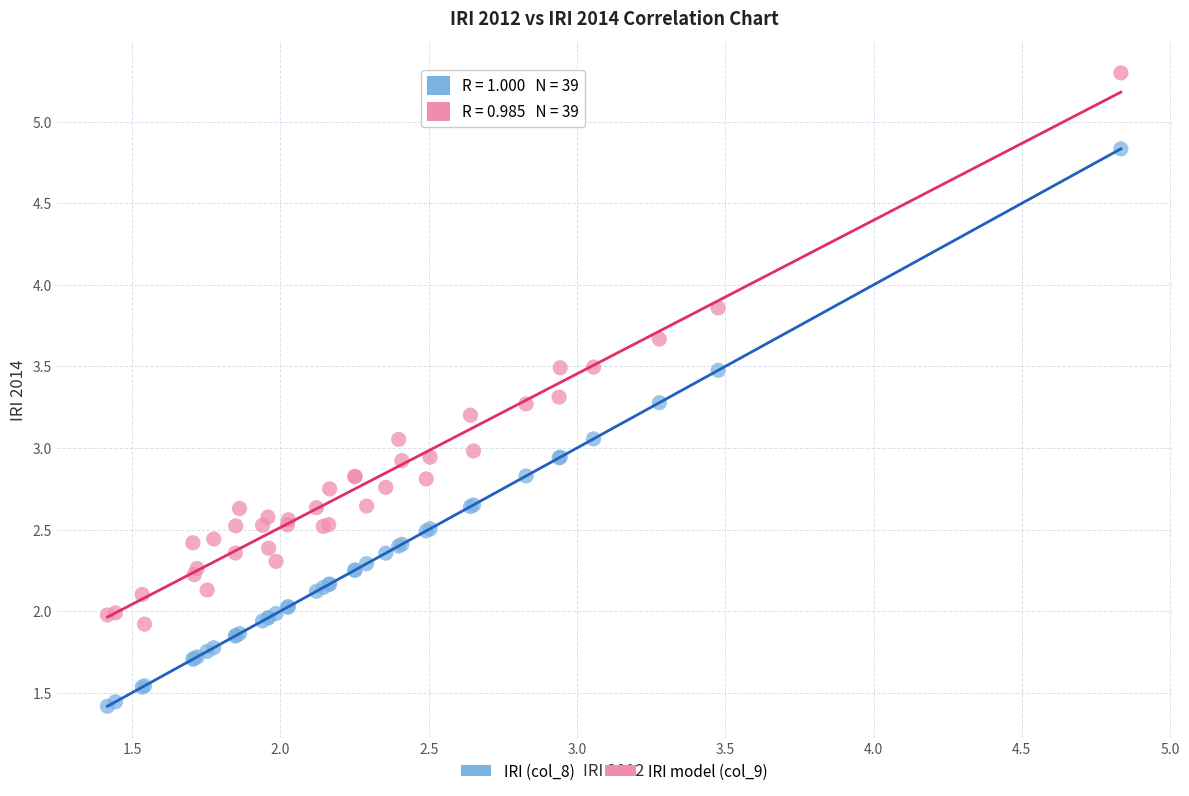

Which series has the widest spread of Y values?

IRI (col_8)